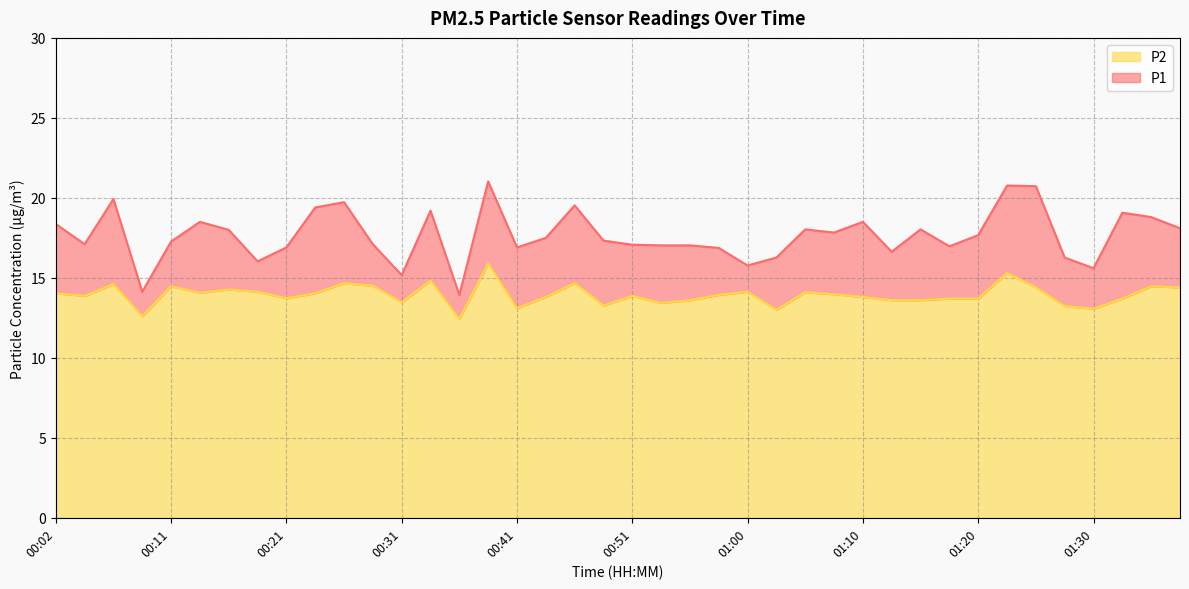

Where is the first local minimum for P1?

00:04